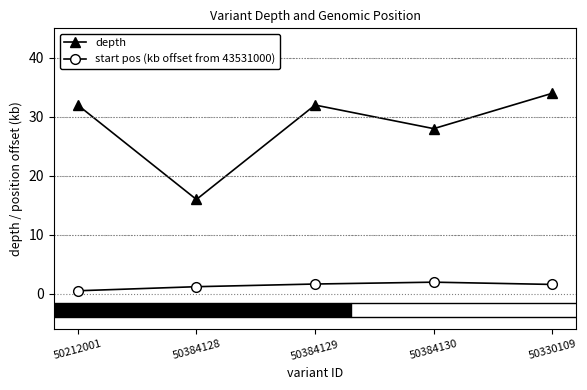

What is the maximum value shown in the chart?

34.0